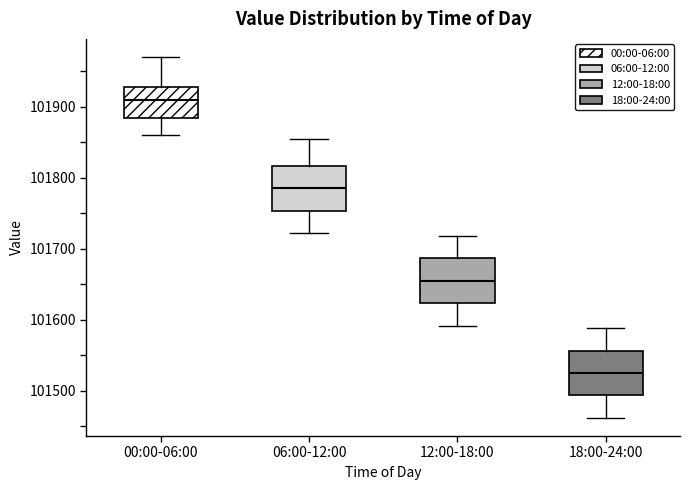

Where does the median line of the box for 06:00-12:00 sit on the y-axis? The values are not printed on the chart, so give them approximately, as read against the axis.

101790